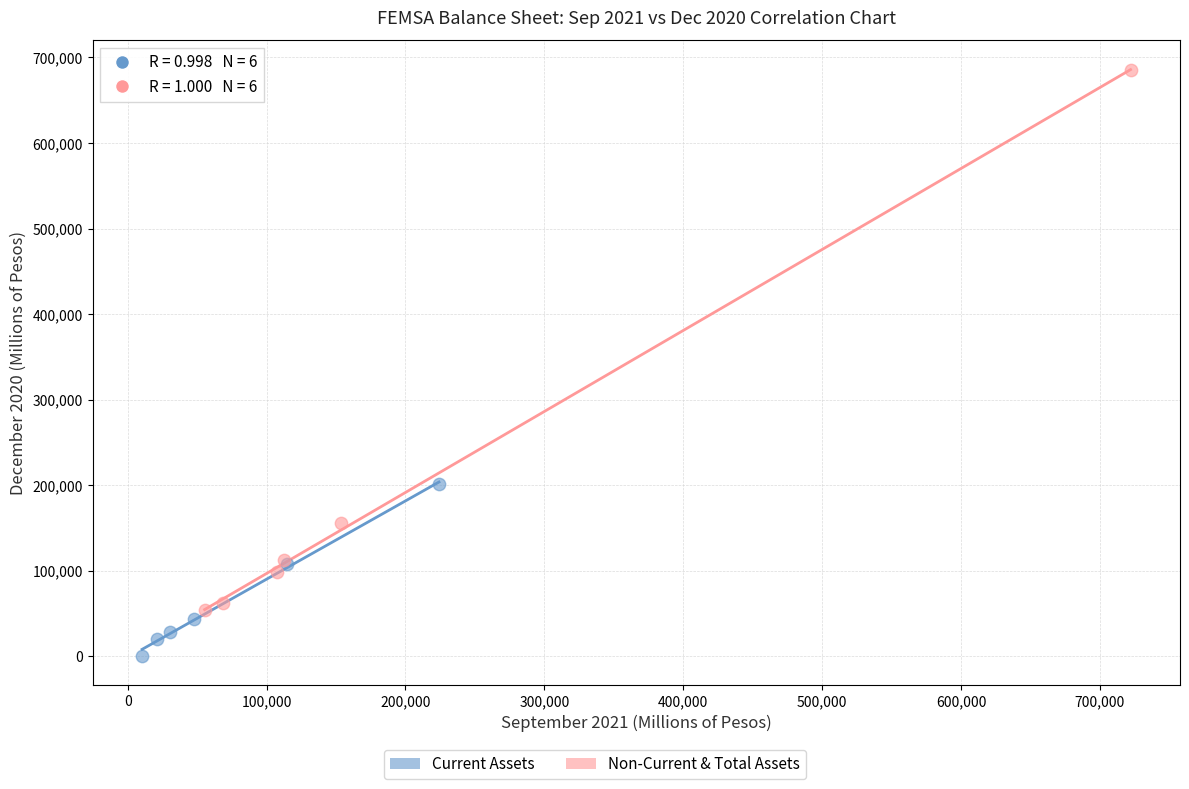

Which series contains the lowest Y value?

Current Assets